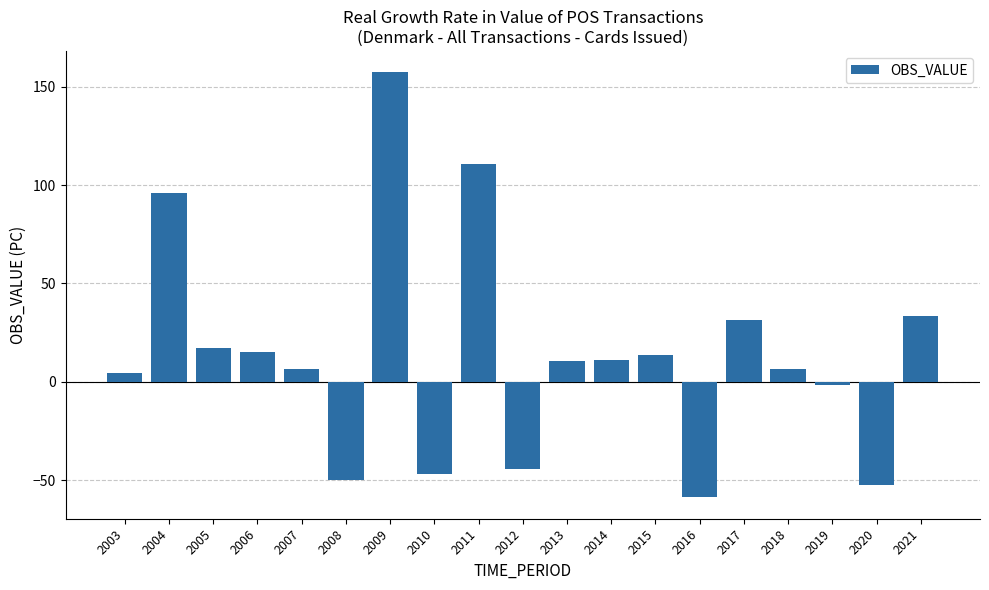

The chart shows a value of 170.5 at 2004. True or false?

False